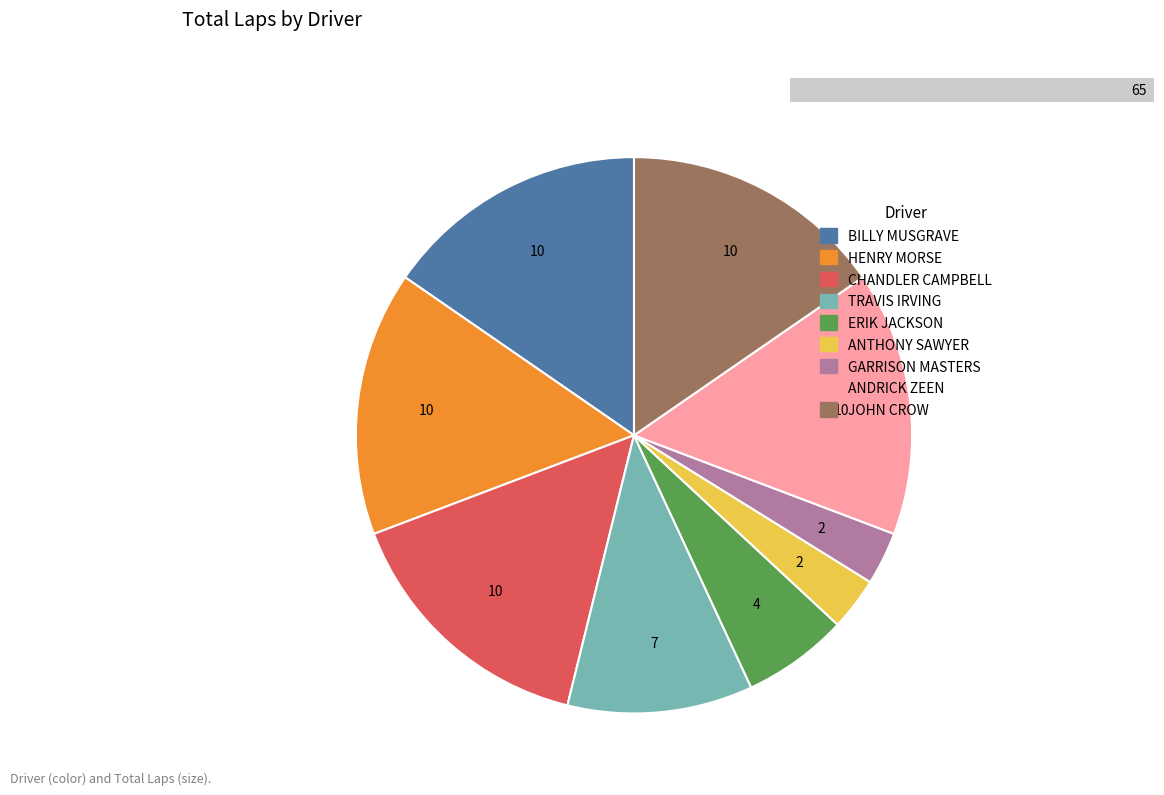

Rank the categories by value from highest to lowest.

BILLY MUSGRAVE, HENRY MORSE, CHANDLER CAMPBELL, ANDRICK ZEEN, JOHN CROW, TRAVIS IRVING, ERIK JACKSON, ANTHONY SAWYER, GARRISON MASTERS